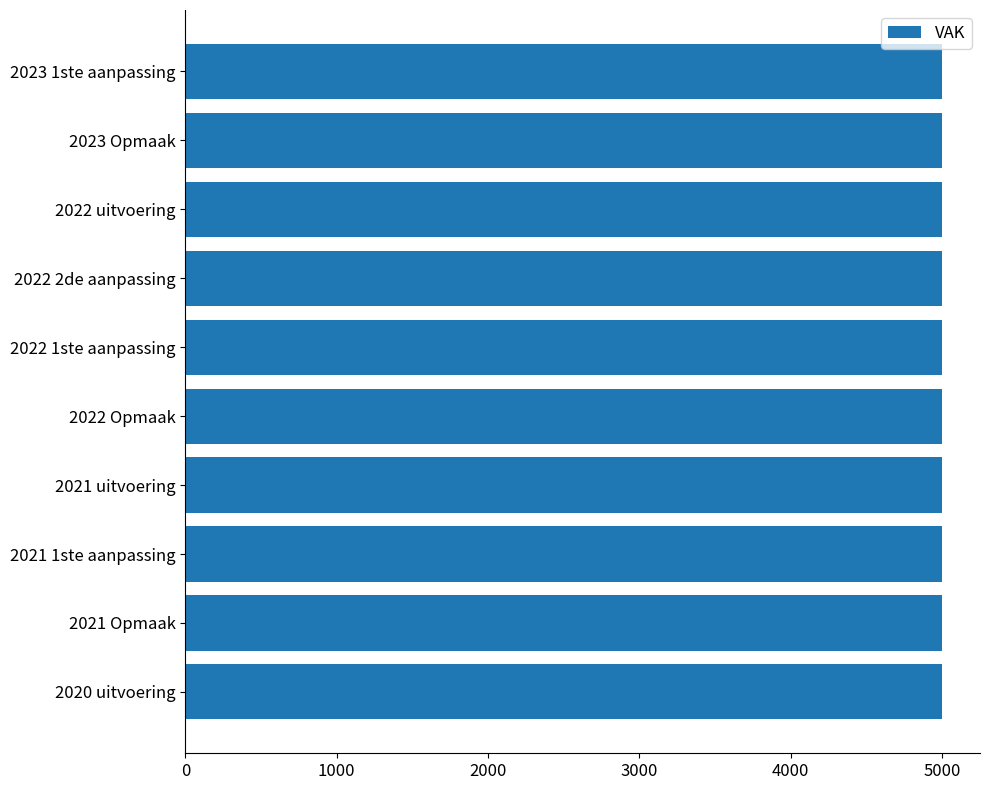

Where is VEK nearest to the value 2500?

2023 1ste aanpassing